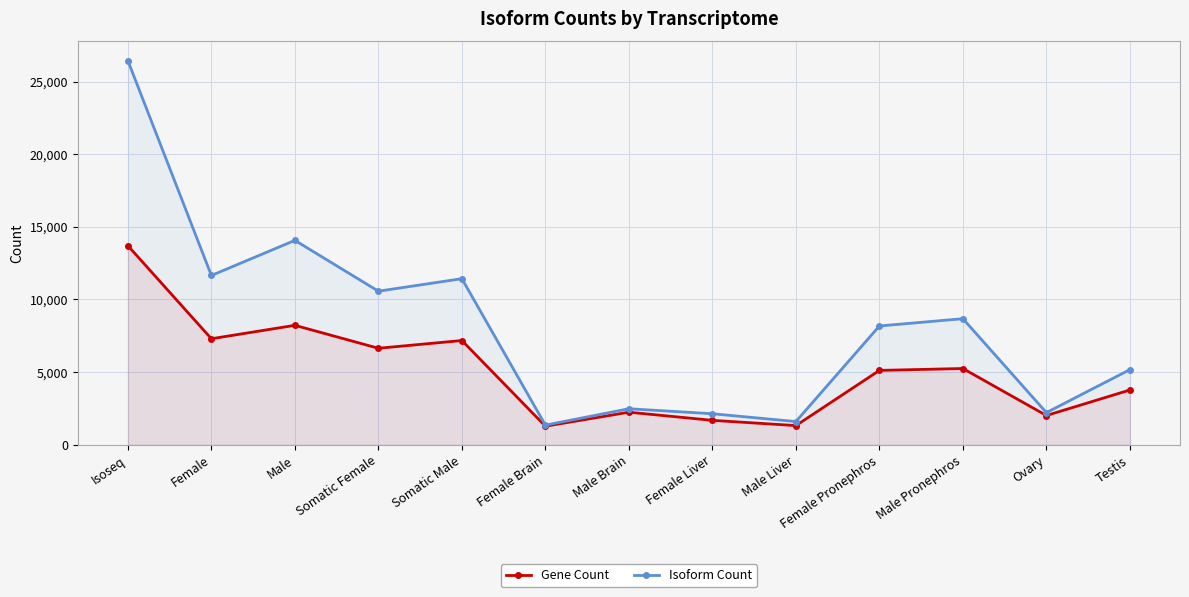

What is the value of the Isoform Count point at the 12th from the left?

2216